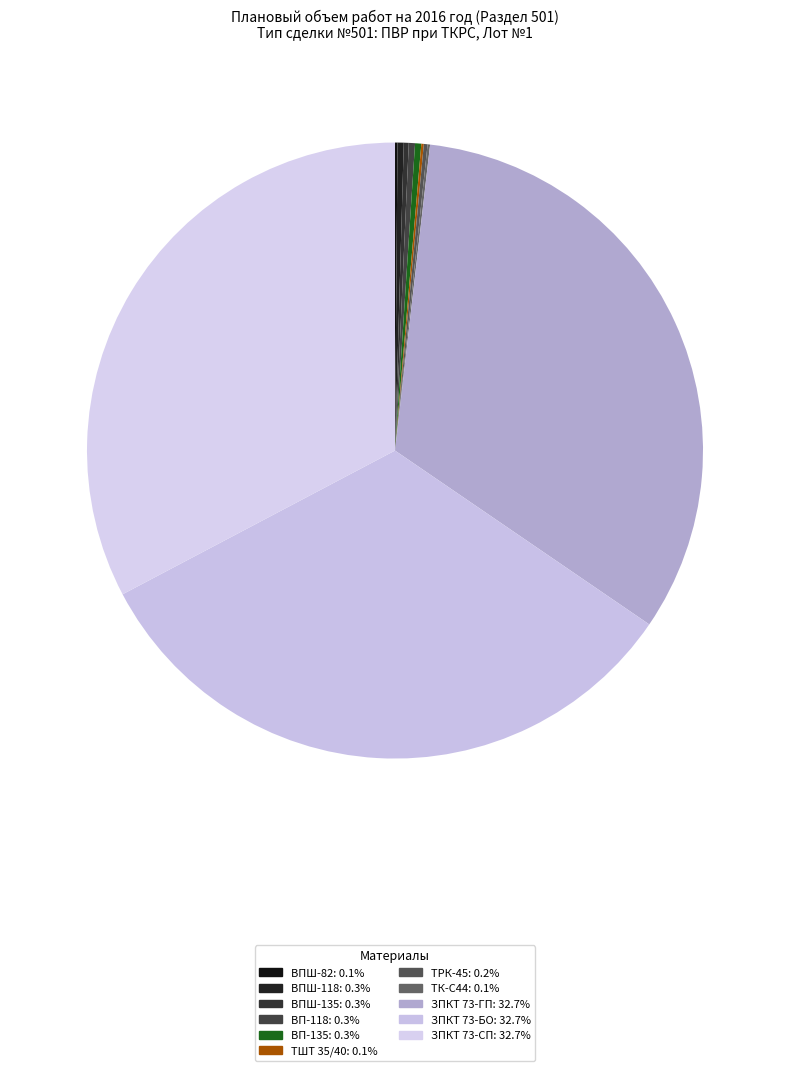

Which has a higher value, ТШТ 35/40 or ВП-118?

ВП-118